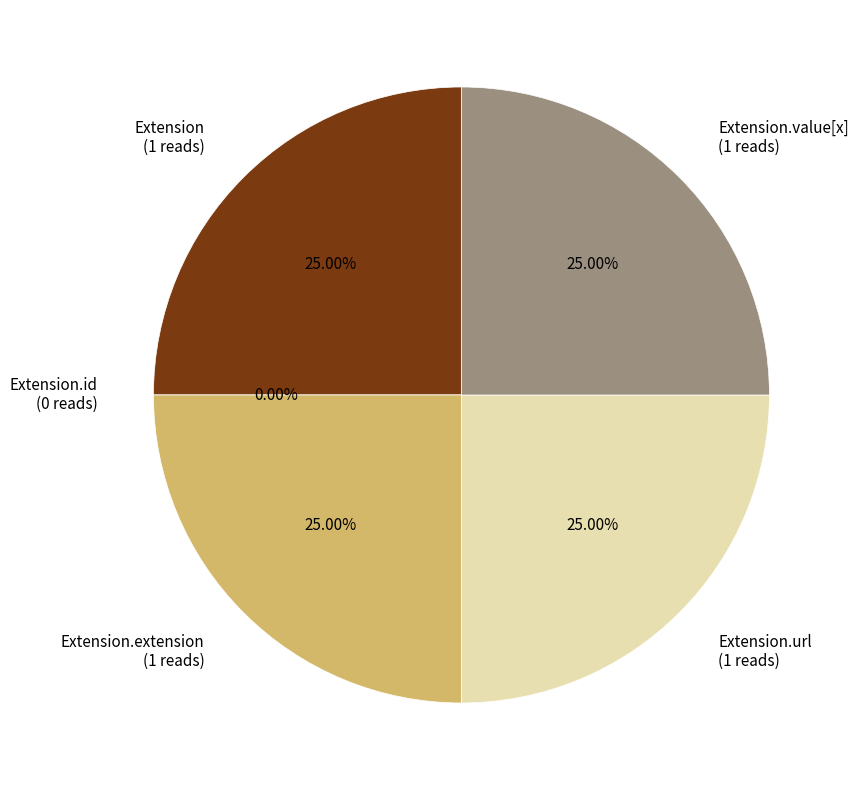

To the nearest percent, what portion does Extension.extension represent?

25%